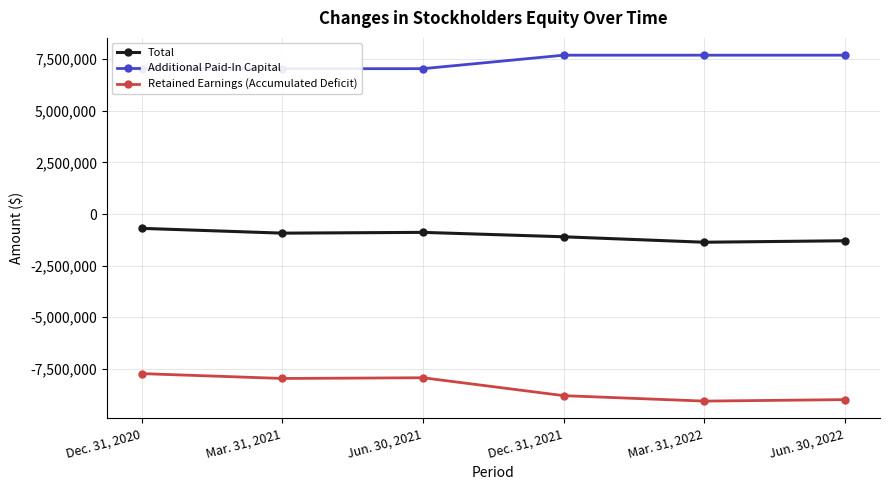

The Total series shows -1896084 at Dec. 31, 2021. True or false?

False